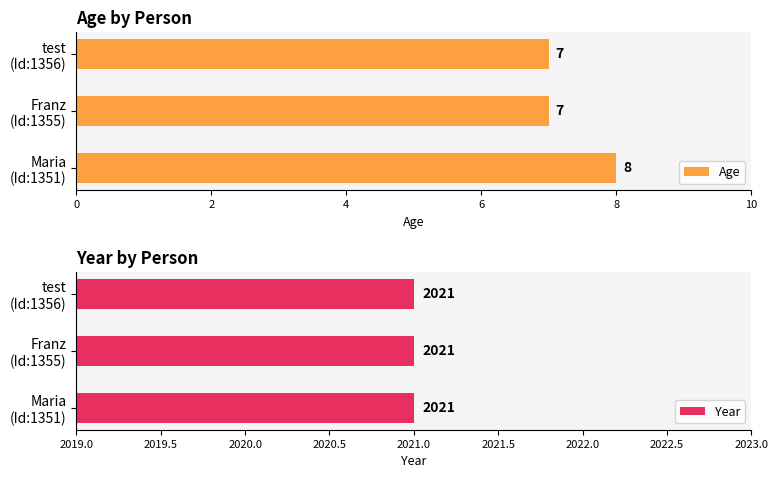

How many Age values are between 7 and 8?

3